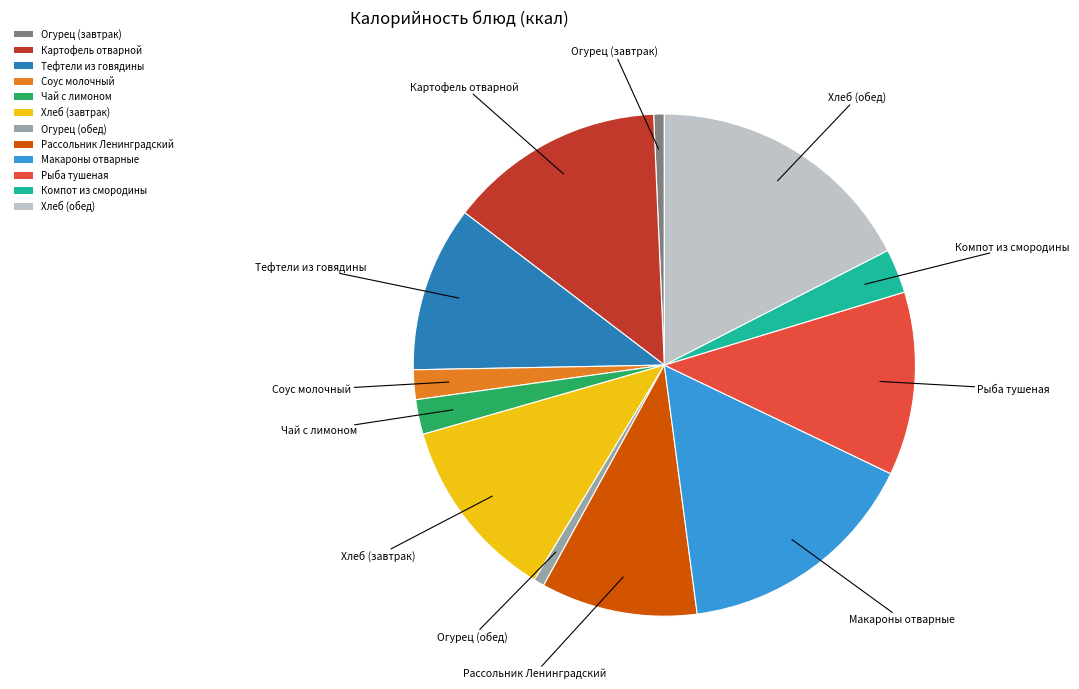

Is there any slice that represents more than half of the pie?

No